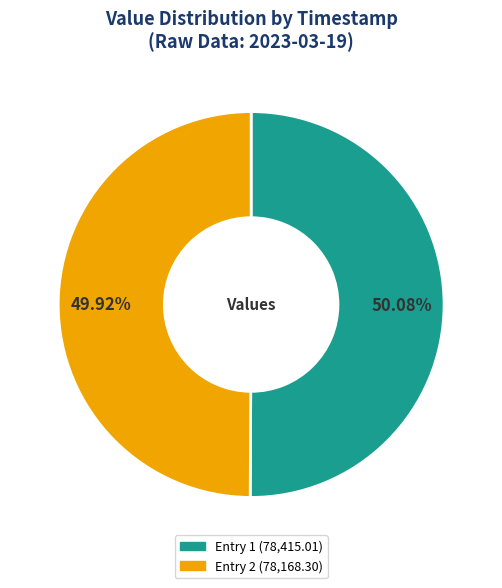

Combined, do Entry 1 (78,415.01) and Entry 2 (78,168.30) account for over 50%?

Yes